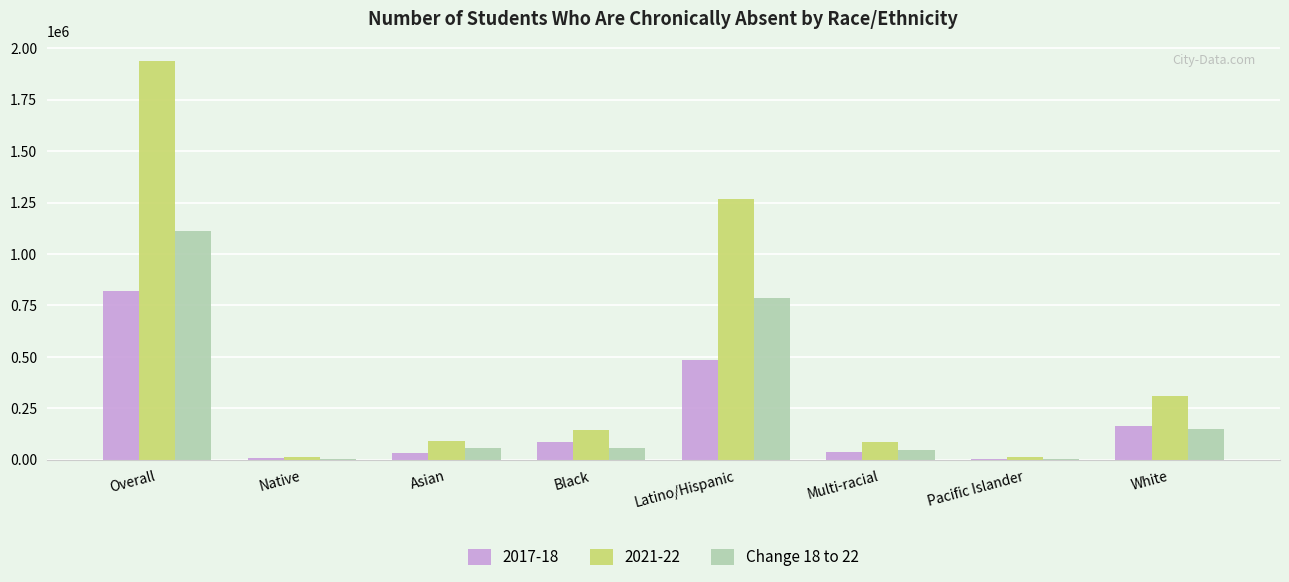

Is the value of 2017-18 at Asian greater than the value of 2021-22 at White?

No